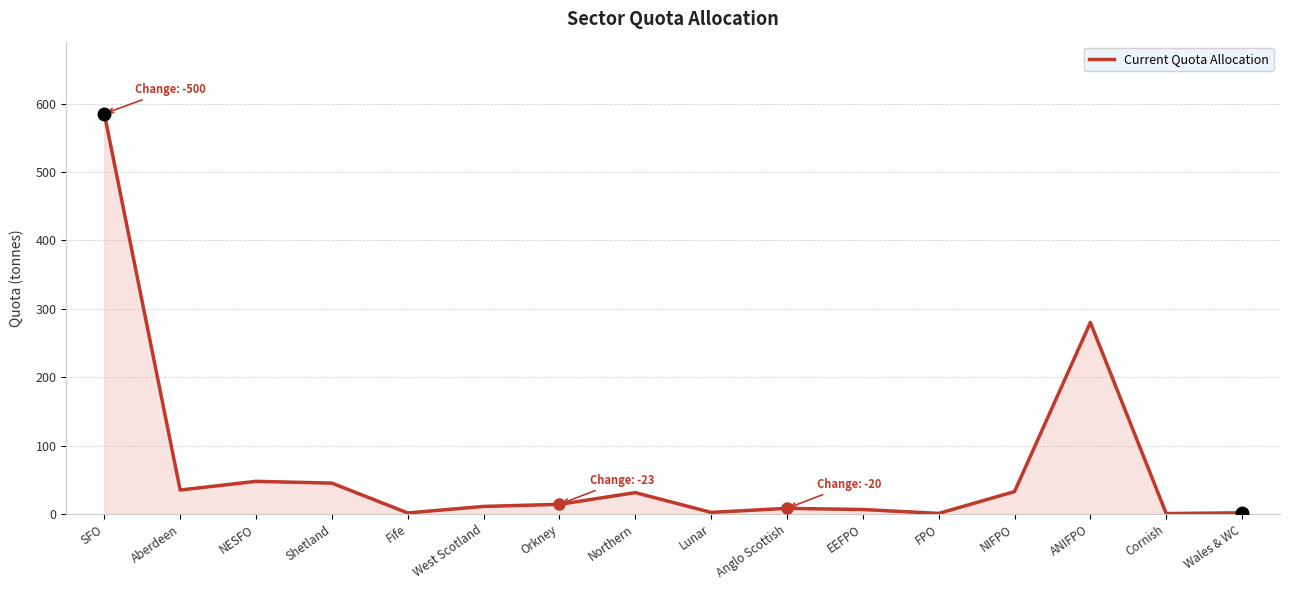

How many values are below 14?

8